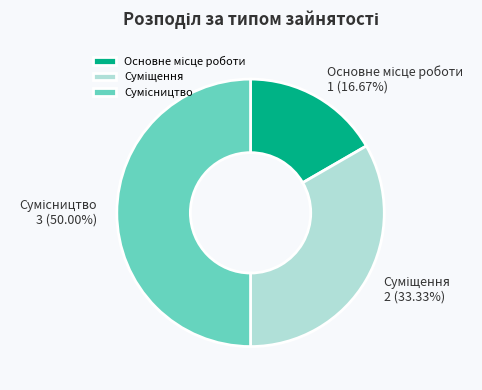

Is it true that Суміщення is 33% of the pie?

True